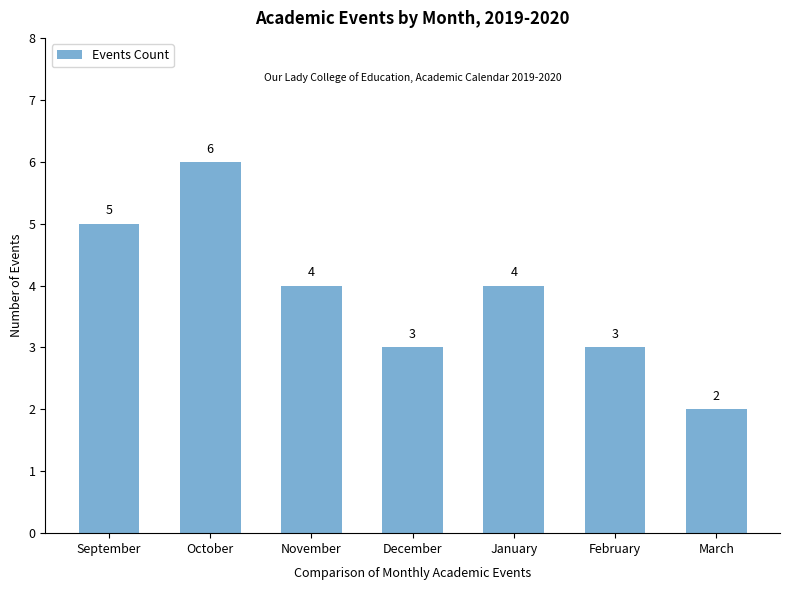

What is the sum of all values?

27